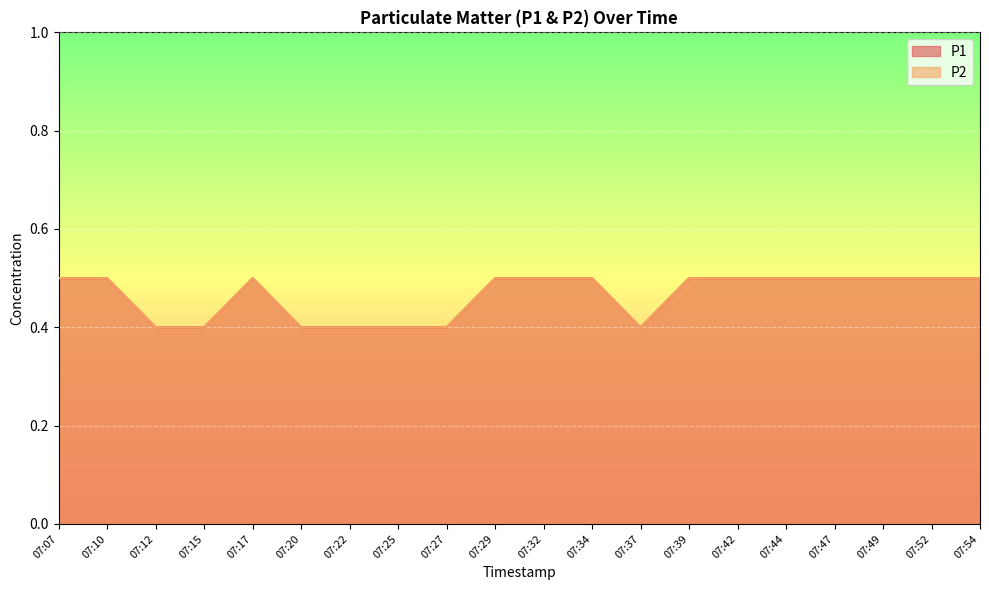

Reading right to left, list all the values displayed in this chart.

P1: 07:54=0.5	07:52=0.5	07:49=0.5	07:47=0.5	07:44=0.5	07:42=0.5	07:39=0.5	07:37=0.4	07:34=0.5	07:32=0.5	07:29=0.5	07:27=0.4	07:25=0.4	07:22=0.4	07:20=0.4	07:17=0.5	07:15=0.4	07:12=0.4	07:10=0.5	07:07=0.5
P2: 07:54=0.5	07:52=0.5	07:49=0.5	07:47=0.5	07:44=0.5	07:42=0.5	07:39=0.5	07:37=0.4	07:34=0.5	07:32=0.5	07:29=0.5	07:27=0.4	07:25=0.4	07:22=0.4	07:20=0.4	07:17=0.5	07:15=0.4	07:12=0.4	07:10=0.5	07:07=0.5